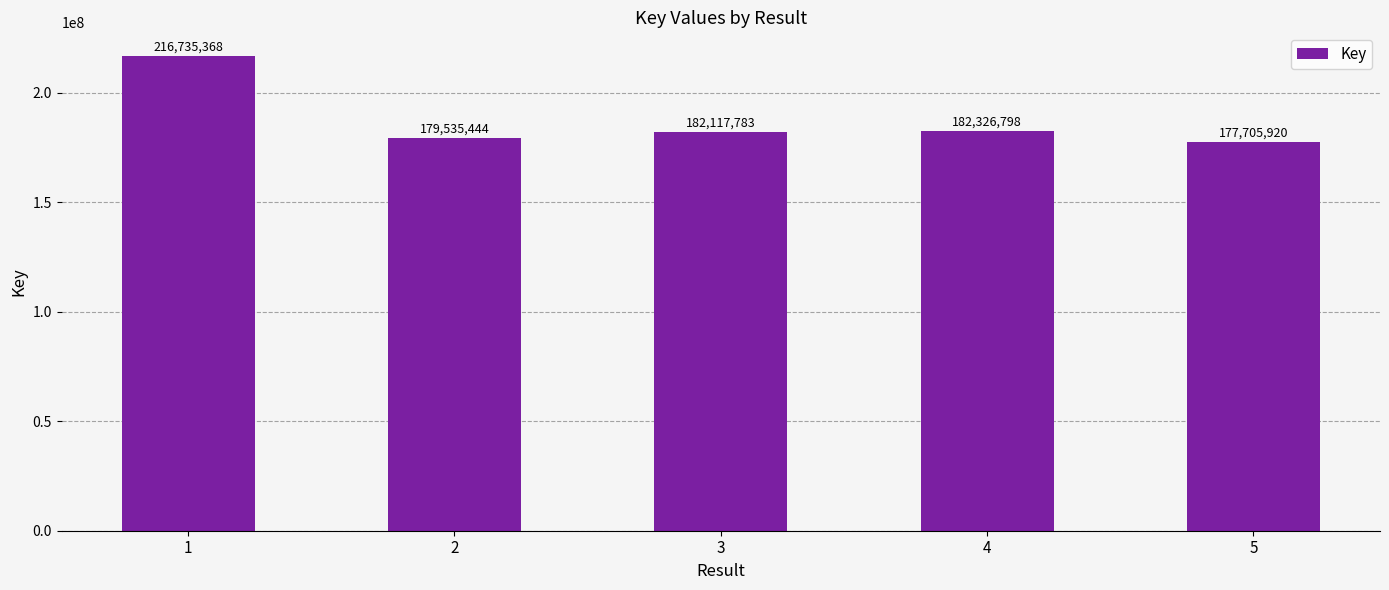

What is the approximate value at 3?

182117783